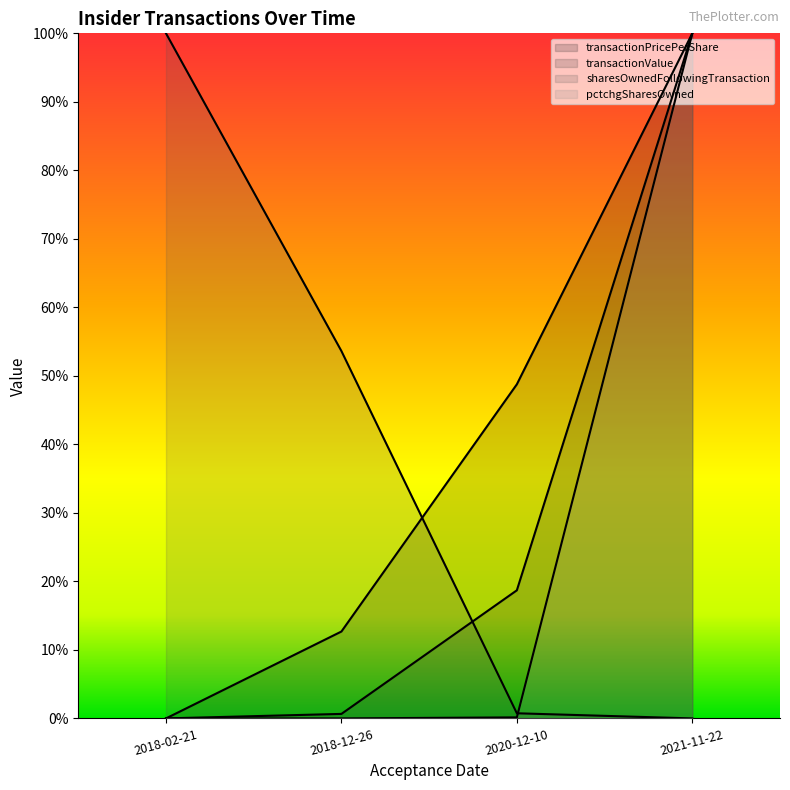

How many lines are shown in the chart?

4